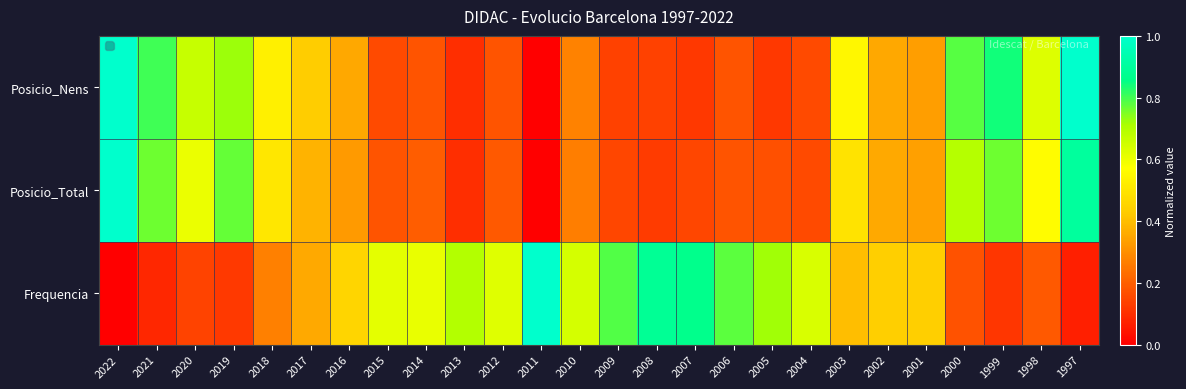

Rank the categories by value from highest to lowest.

2022, 1997, 1999, 2021, 2000, 2019, 2020, 1998, 2003, 2018, 2017, 2016, 2002, 2001, 2010, 2014, 2012, 2006, 2015, 2004, 2009, 2008, 2007, 2005, 2013, 2011